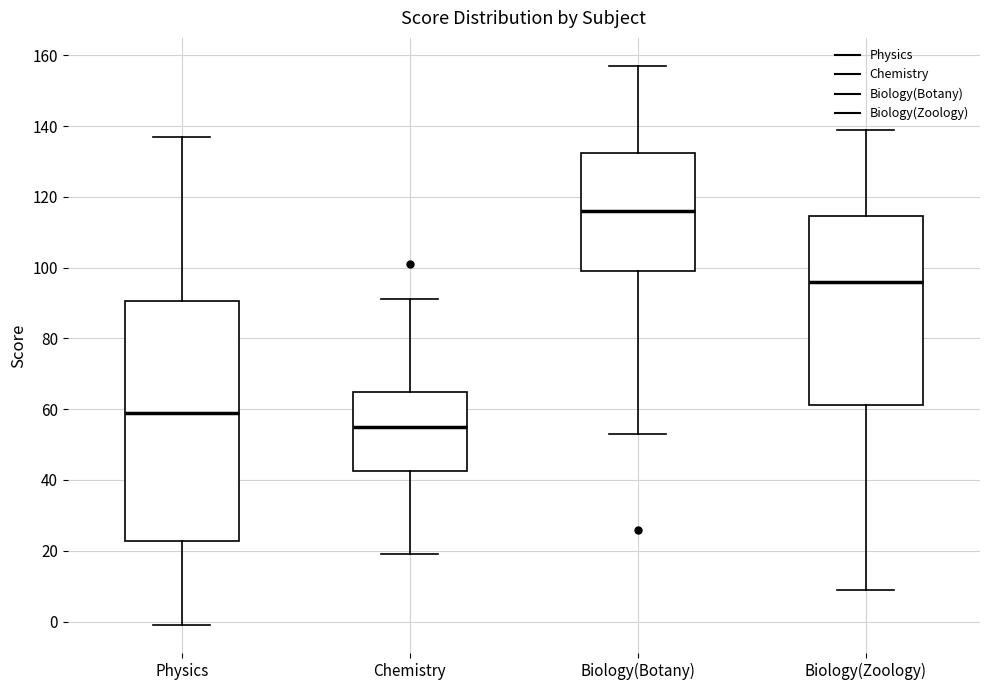

Which box is the tallest, from its lower edge to its upper edge?

Physics